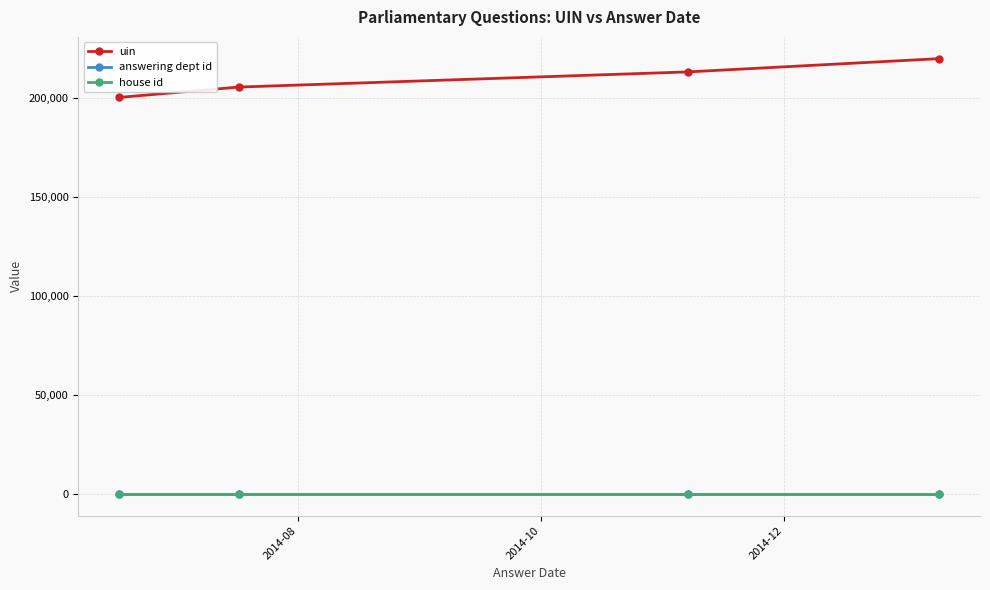

Which series has the widest spread of values?

uin